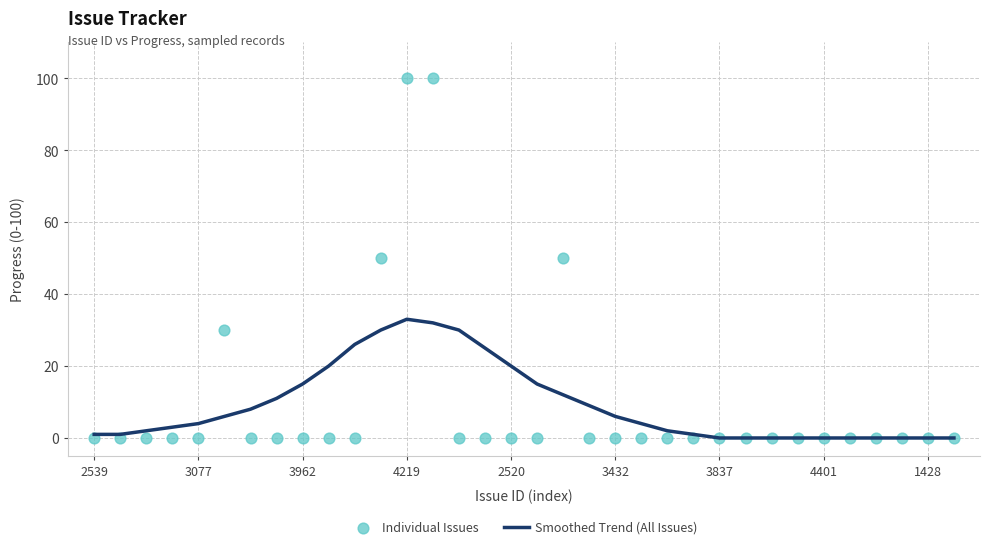

At how many categories does at least one series exceed 27?

6